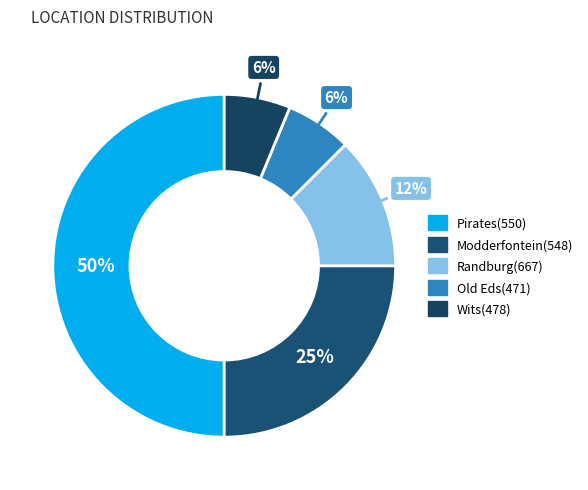

Does any single category account for the majority?

No